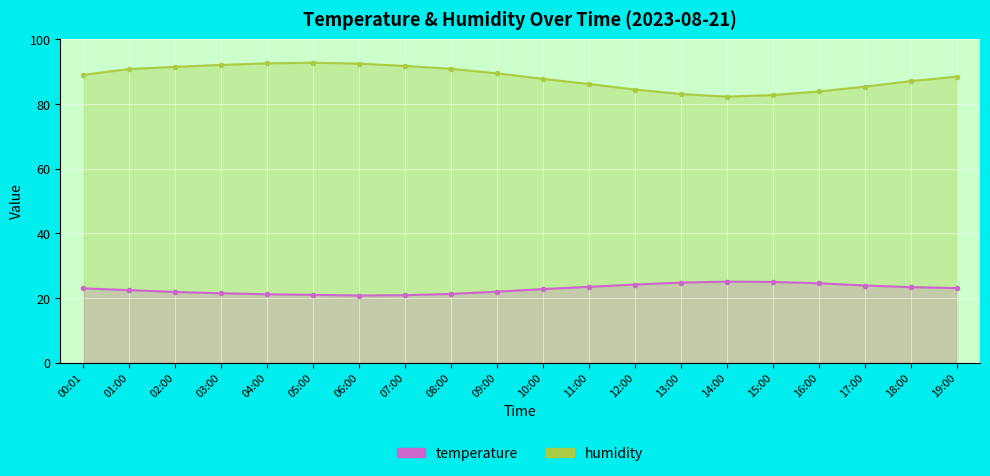

Read the temperature value at 03:00.

21.5